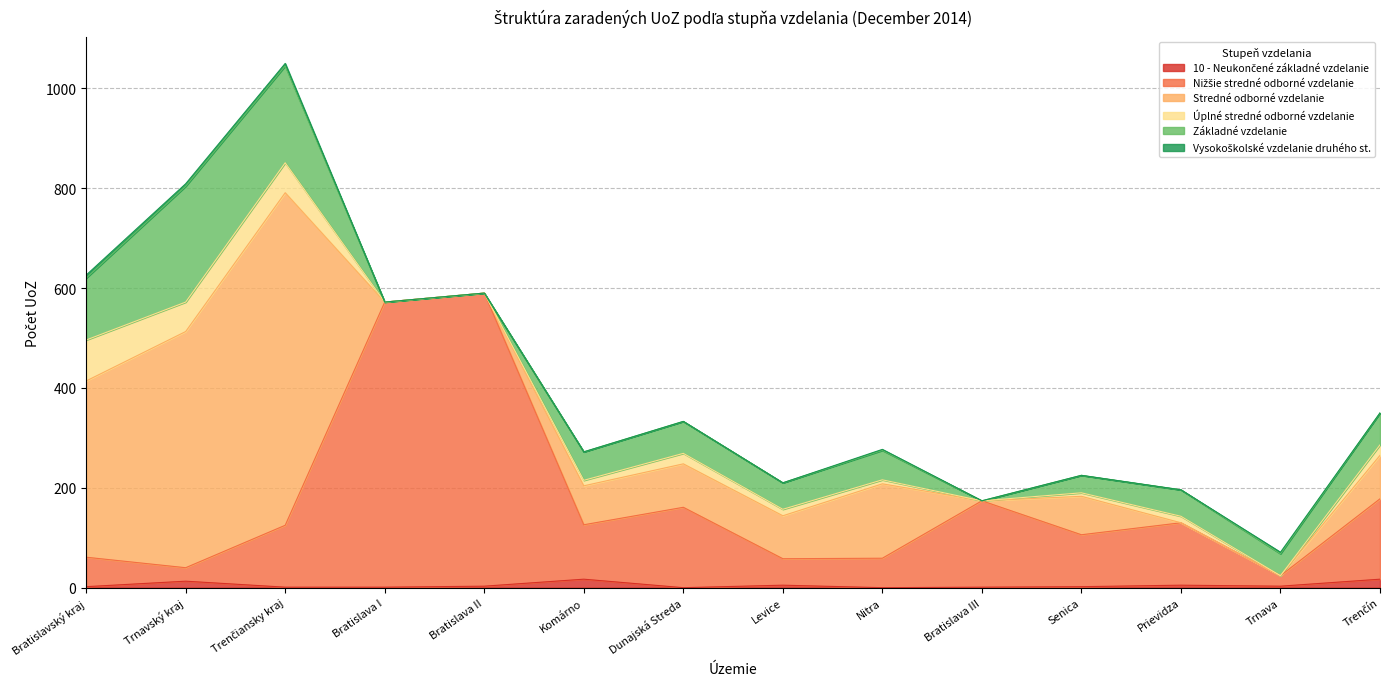

Reading left to right, extract all data points from this chart.

10 - Neukončené základné vzdelanie: Bratislavský kraj=2	Trnavský kraj=13	Trenčiansky kraj=1	Bratislava I=1	Bratislava II=3	Komárno=17	Dunajská Streda=0	Levice=5	Nitra=0	Bratislava III=1	Senica=2	Prievidza=5	Trnava=3	Trenčín=17
Nižšie stredné odborné vzdelanie: Bratislavský kraj=59	Trnavský kraj=27	Trenčiansky kraj=124	Bratislava I=571	Bratislava II=587	Komárno=109	Dunajská Streda=161	Levice=53	Nitra=59	Bratislava III=173	Senica=104	Prievidza=125	Trnava=21	Trenčín=161
Stredné odborné vzdelanie: Bratislavský kraj=353	Trnavský kraj=473	Trenčiansky kraj=666	Bratislava I=0	Bratislava II=0	Komárno=78	Dunajská Streda=87	Levice=86	Nitra=149	Bratislava III=0	Senica=77	Prievidza=0	Trnava=0	Trenčín=87
Úplné stredné odborné vzdelanie: Bratislavský kraj=82	Trnavský kraj=59	Trenčiansky kraj=60	Bratislava I=0	Bratislava II=0	Komárno=11	Dunajská Streda=21	Levice=13	Nitra=8	Bratislava III=0	Senica=7	Prievidza=13	Trnava=0	Trenčín=21
Základné vzdelanie: Bratislavský kraj=124	Trnavský kraj=232	Trenčiansky kraj=194	Bratislava I=0	Bratislava II=0	Komárno=57	Dunajská Streda=64	Levice=53	Nitra=59	Bratislava III=0	Senica=35	Prievidza=53	Trnava=44	Trenčín=64
Vysokoškolské vzdelanie druhého st.: Bratislavský kraj=6	Trnavský kraj=5	Trenčiansky kraj=5	Bratislava I=0	Bratislava II=0	Komárno=0	Dunajská Streda=0	Levice=0	Nitra=2	Bratislava III=0	Senica=0	Prievidza=0	Trnava=3	Trenčín=0